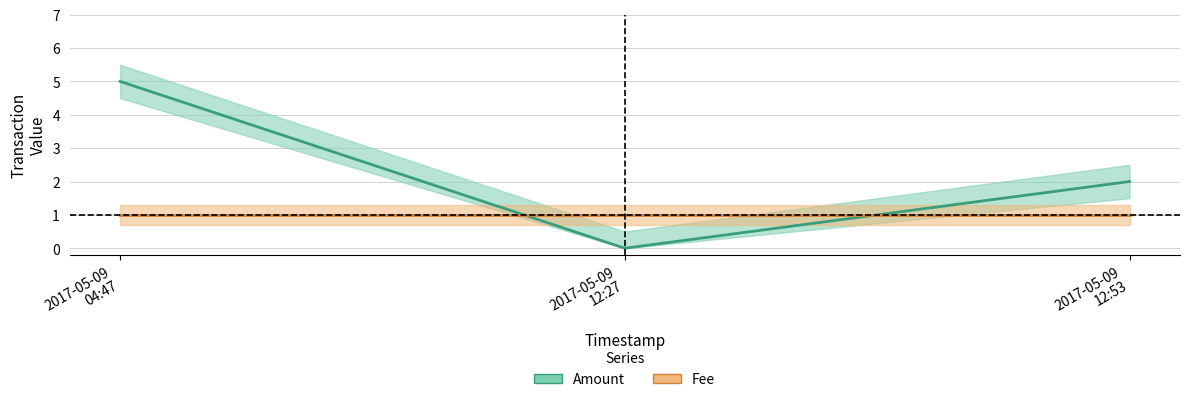

Does the chart display data point markers on the line(s)?

No